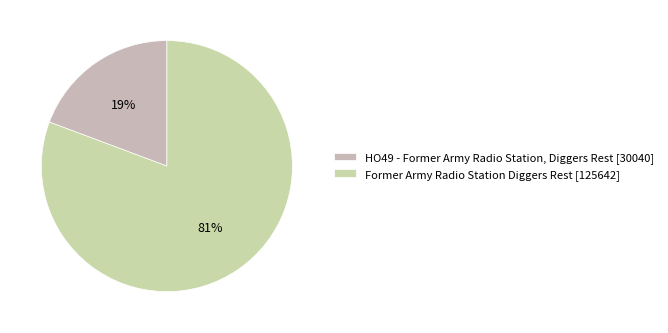

To the nearest percent, what portion does Former Army Radio Station Diggers Rest represent?

81%